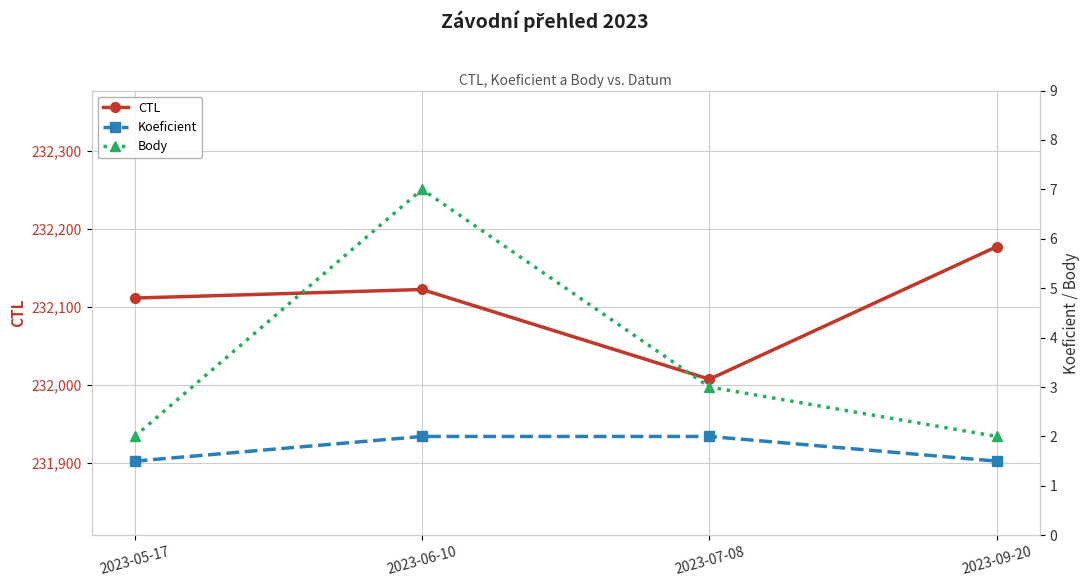

How many interior local peaks does the Body series have?

1